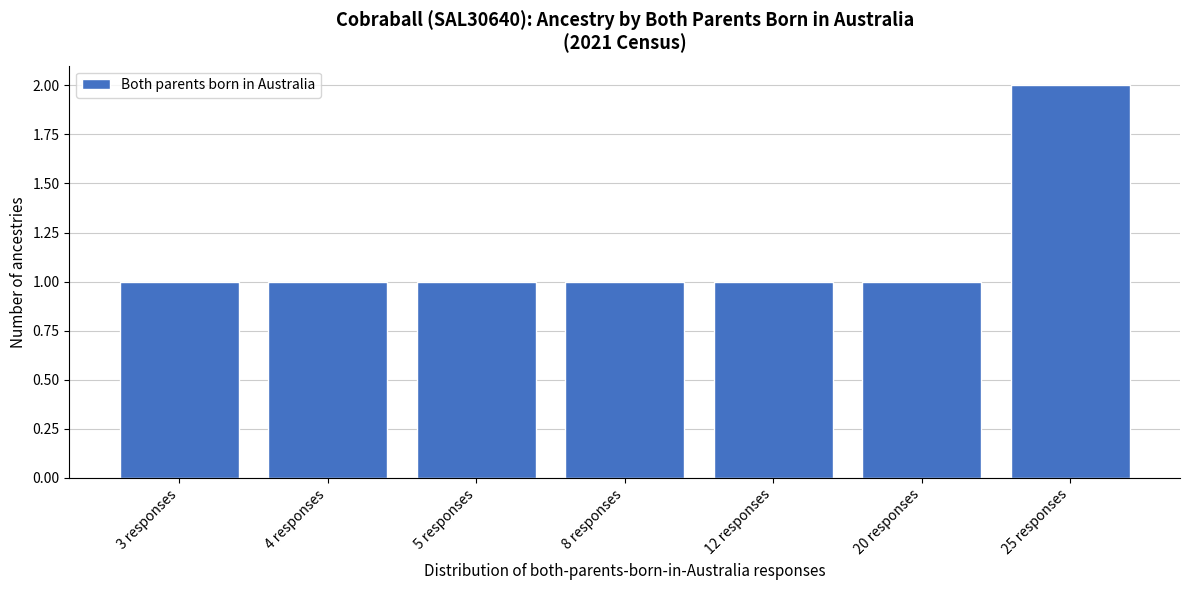

Reading right to left, transcribe all the data shown in this chart.

25 responses=2	20 responses=1	12 responses=1	8 responses=1	5 responses=1	4 responses=1	3 responses=1